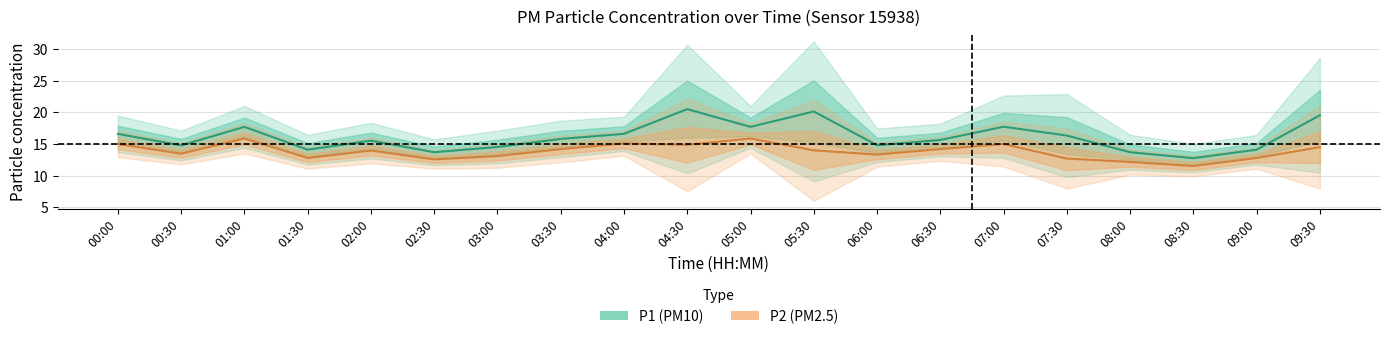

What is the total value across all series at 06:30?

29.8